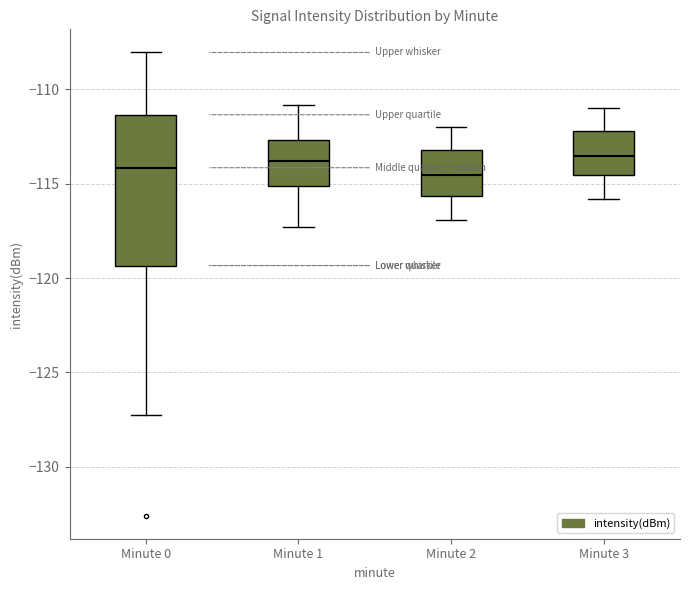

Reading left to right, transcribe this box plot: for each box, give where its median line is, the range the box spans, and where its two whiskers end, as read against the y-axis. The values are not printed on the chart, so give them approximately, as read against the axis.

Minute 0: median -114.0, box -119.5 to -111.5, whiskers -127.0 to -108.0
Minute 1: median -114.0, box -115.0 to -112.5, whiskers -117.5 to -111.0
Minute 2: median -114.5, box -115.5 to -113.0, whiskers -117.0 to -112.0
Minute 3: median -113.5, box -114.5 to -112.0, whiskers -116.0 to -111.0